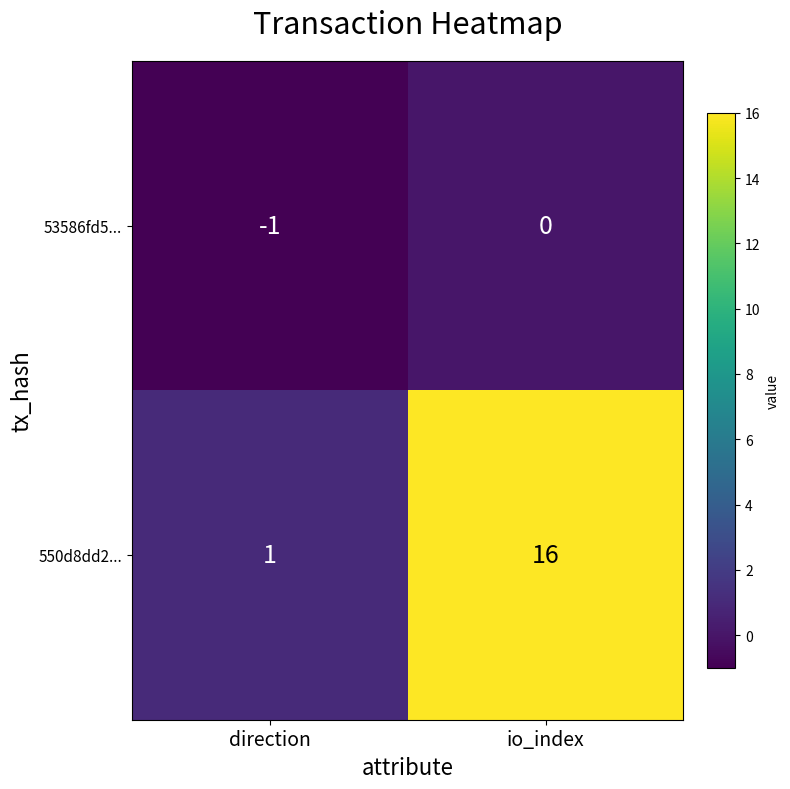

List the series in order of their overall mean, highest first.

550d8dd2..., 53586fd5...